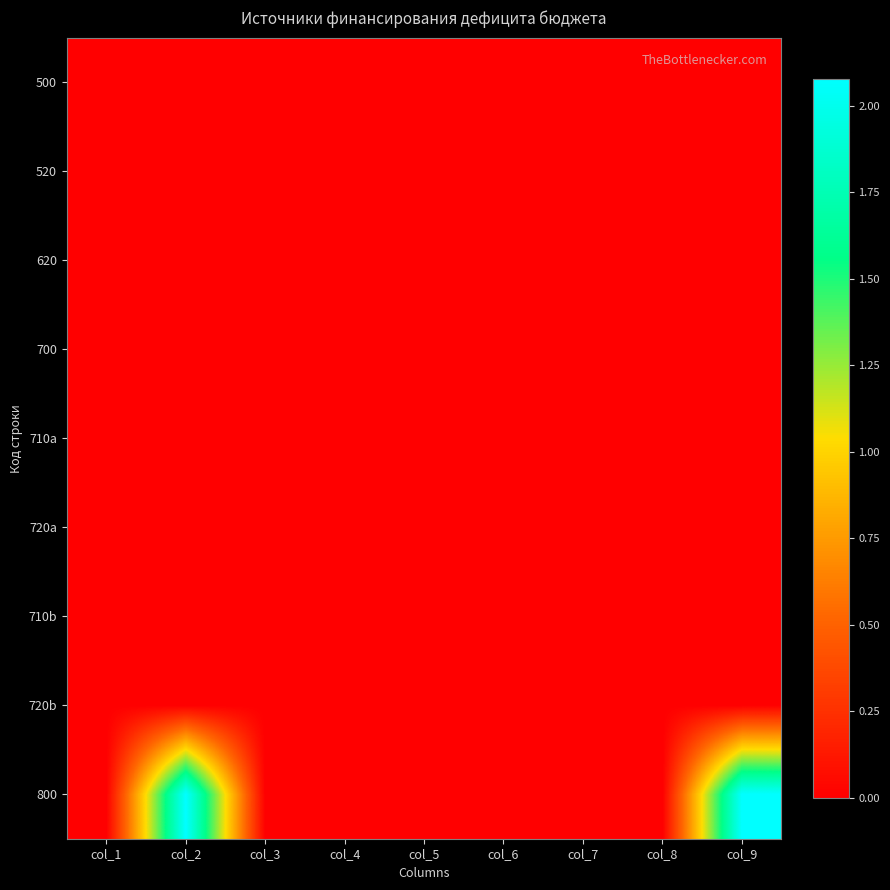

Which series has the largest total across all categories?

800